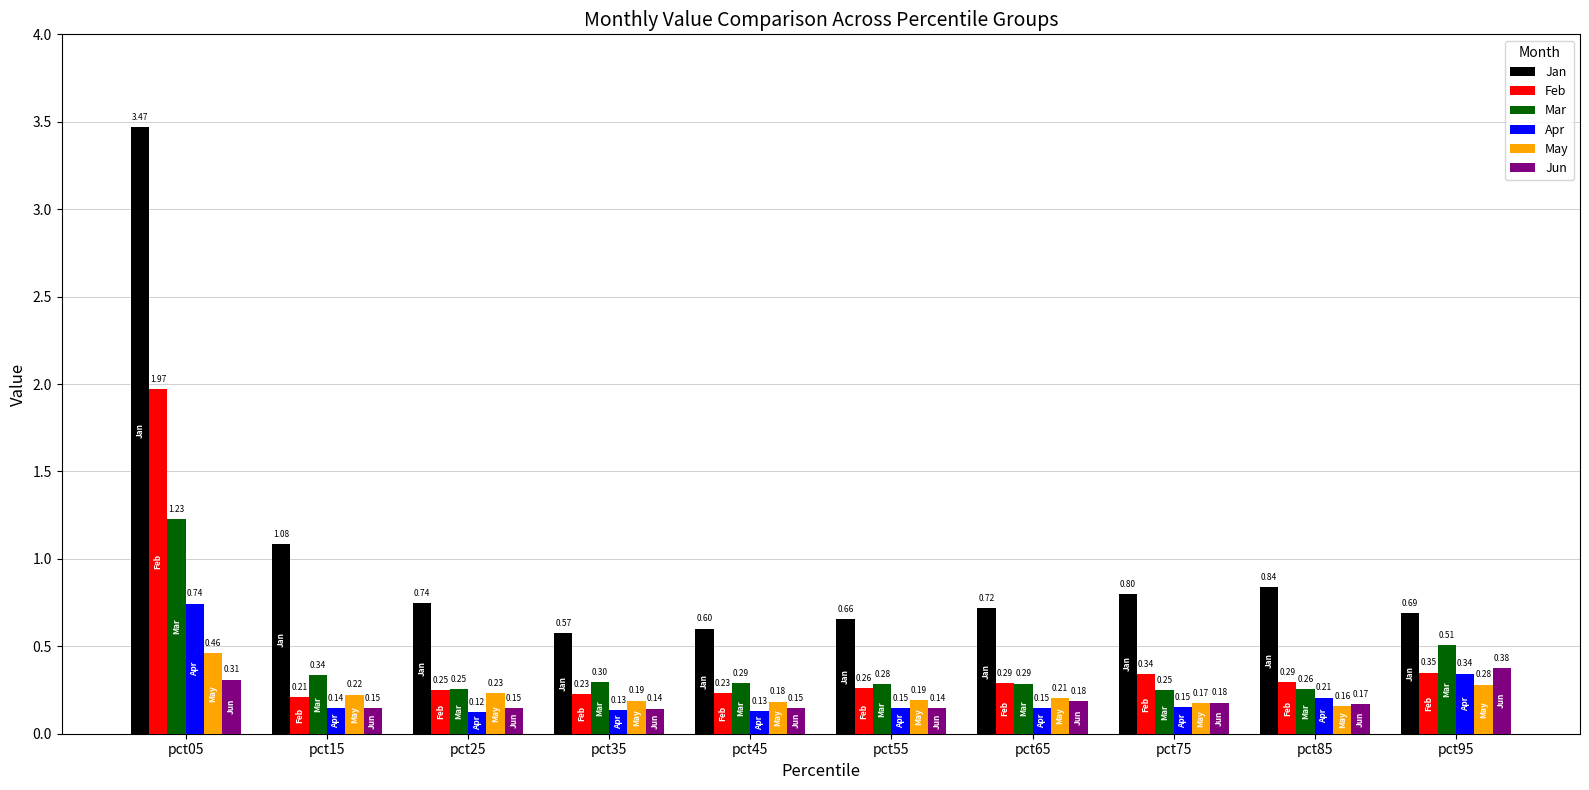

How many May values are between 0 and 1?

10